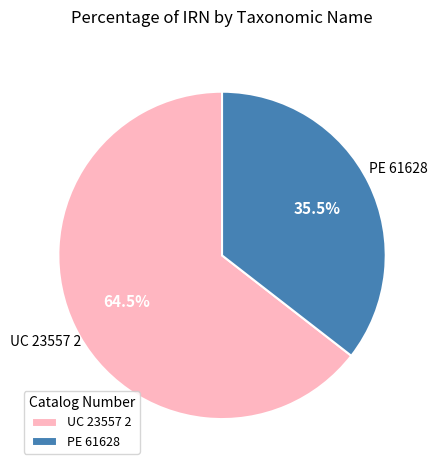

Do UC 23557 2 and PE 61628 together represent more than half of the pie?

Yes